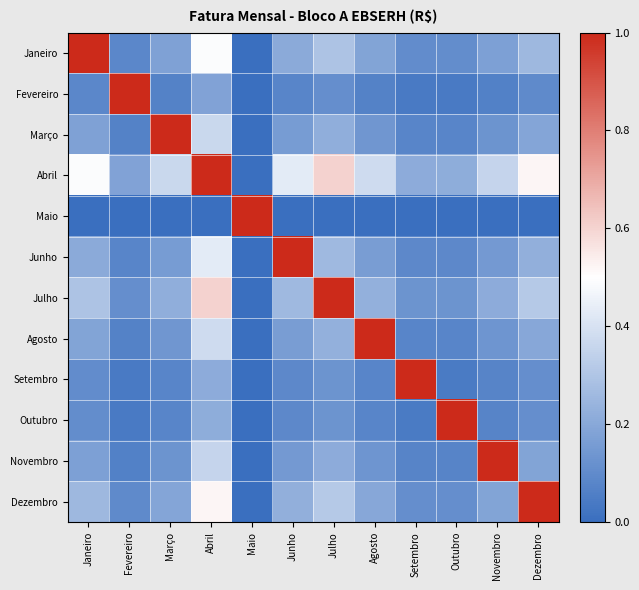

At Julho, list the series in order from smallest to largest.

Maio, Fevereiro, Setembro, Outubro, Novembro, Março, Agosto, Junho, Janeiro, Dezembro, Abril, Julho